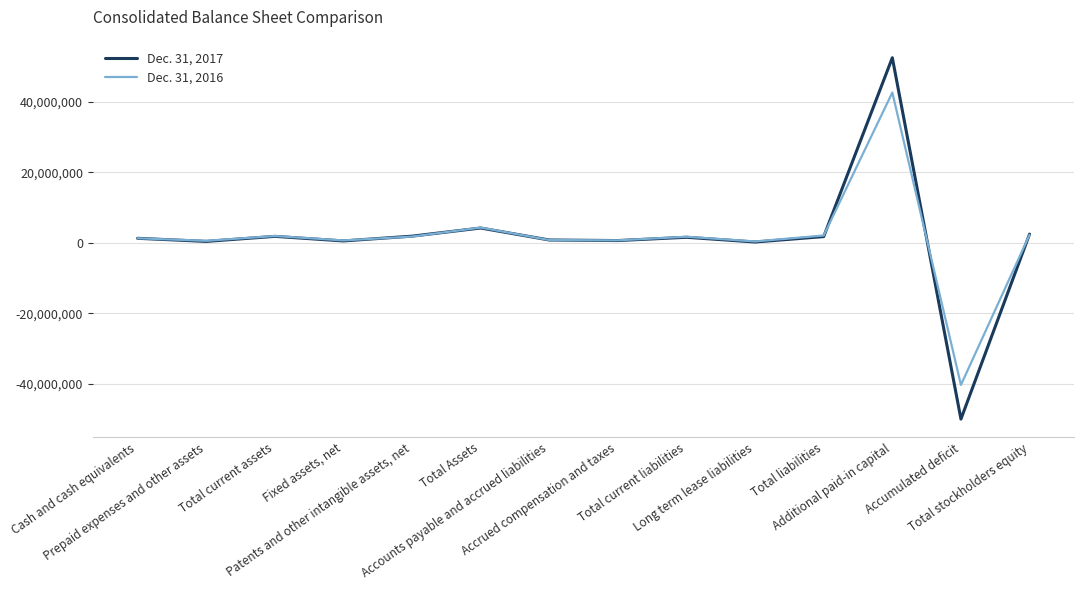

Where is the first local maximum for Dec. 31, 2016?

Total current assets